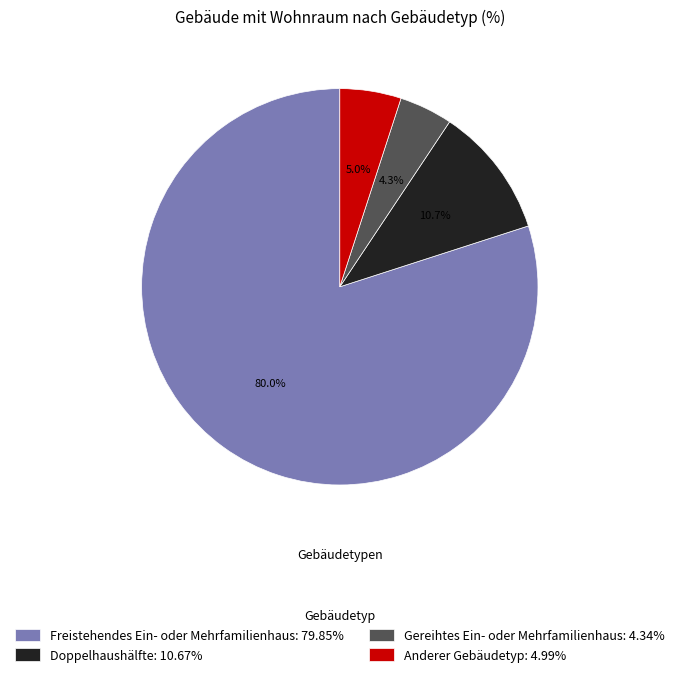

Is it true that Anderer Gebäudetyp is 5% of the pie?

True